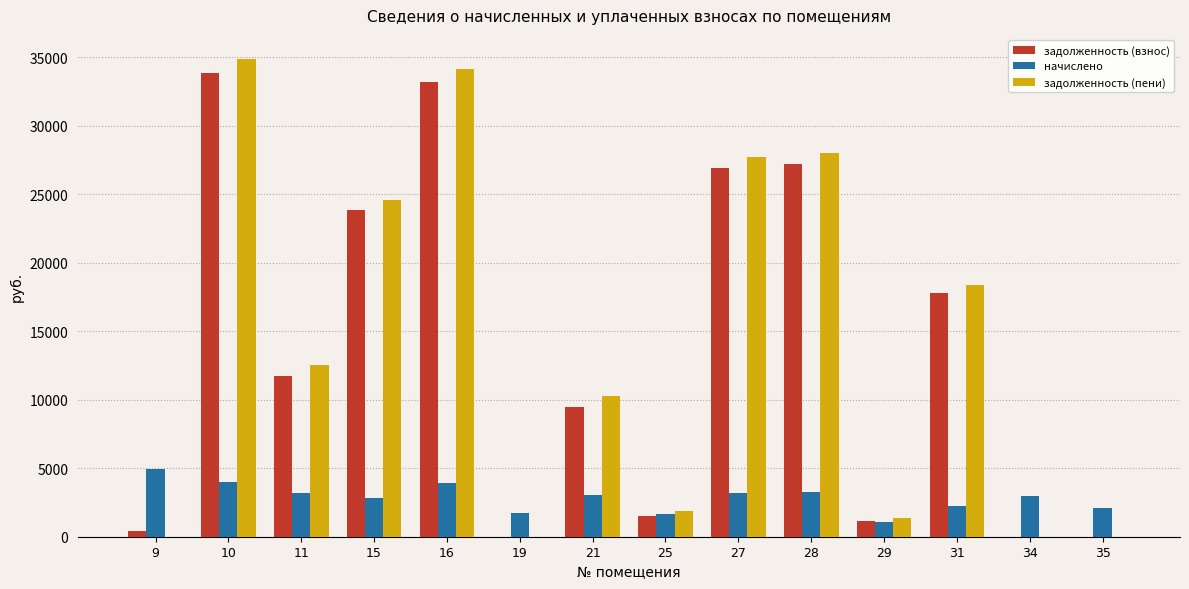

What is the average value of the начислено series?

2867.1